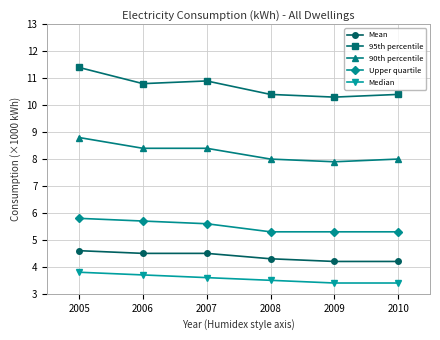

What is the spread (max minus min) of values at 2006?

7.1